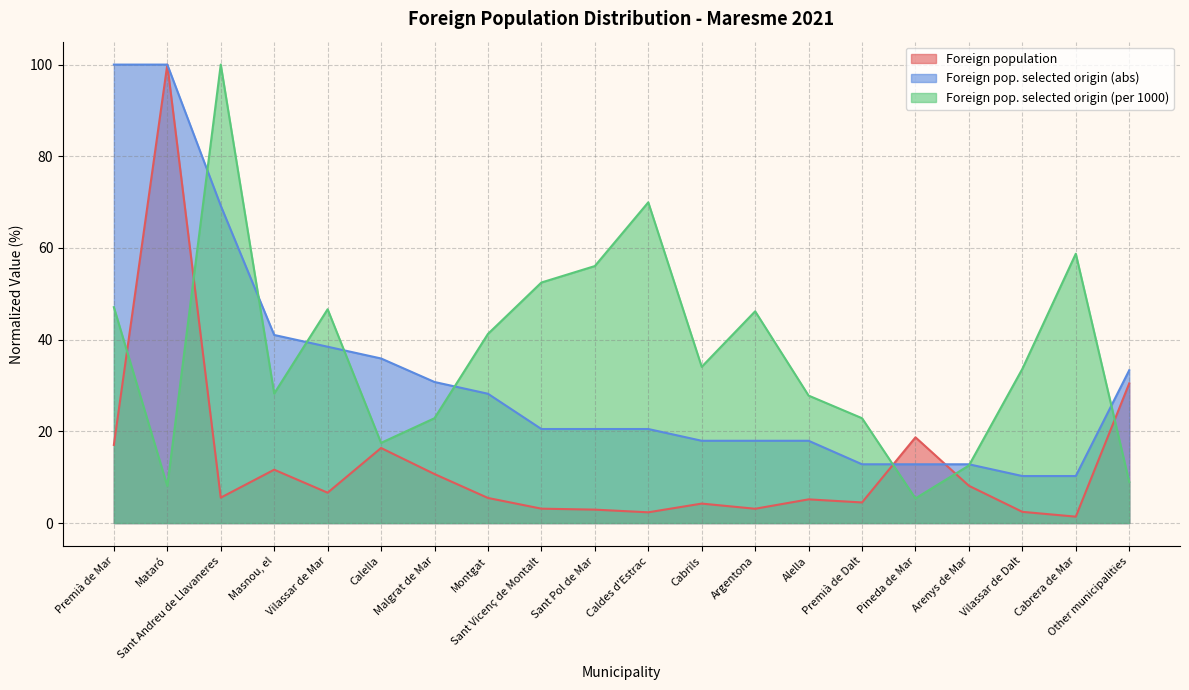

How many lines are shown in the chart?

3